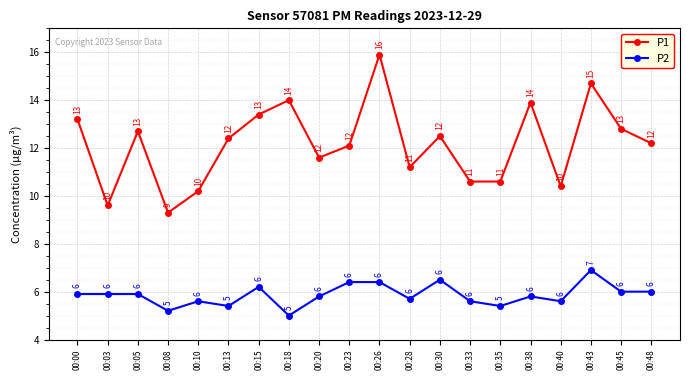

How many interior local peaks does the P1 series have?

6